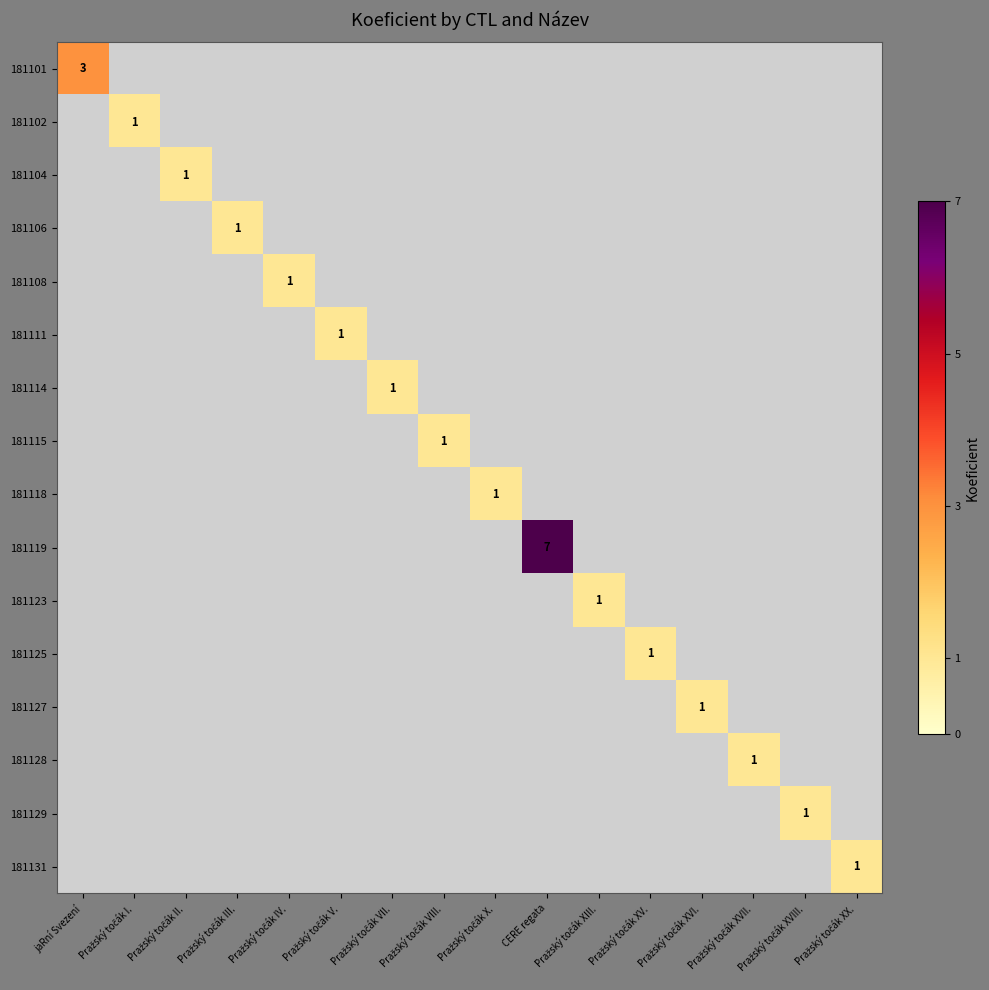

Which category has the lowest value in the 181131 series?

jaRní Svezení